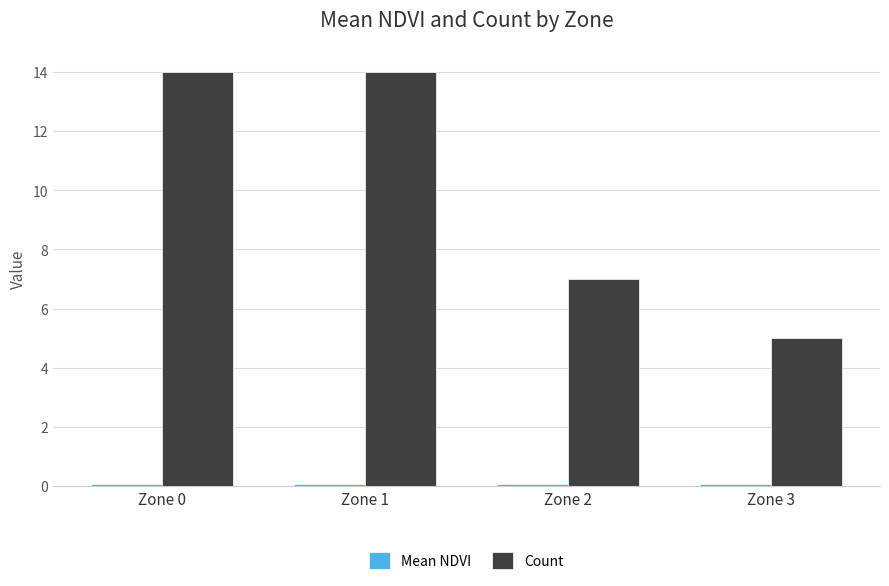

The Count series shows 2.5 at Zone 3. True or false?

False